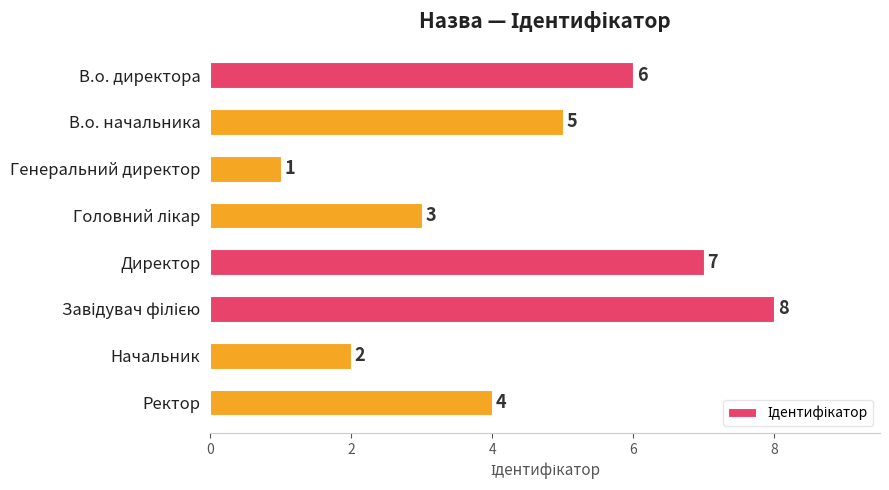

How many bars are there in total?

8